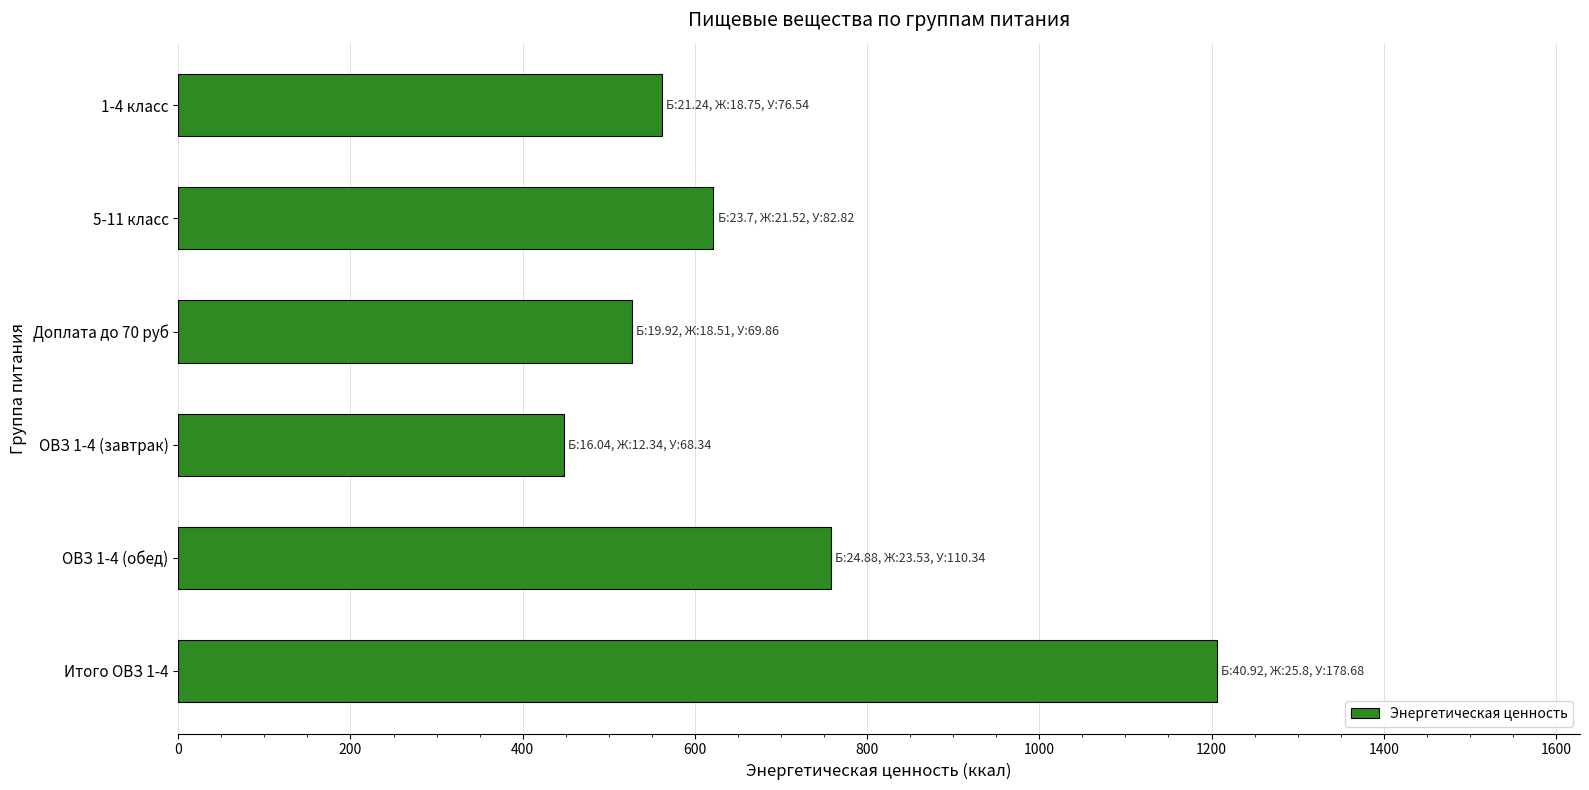

Which has a higher value, ОВЗ 1-4 (завтрак) or Итого ОВЗ 1-4?

Итого ОВЗ 1-4